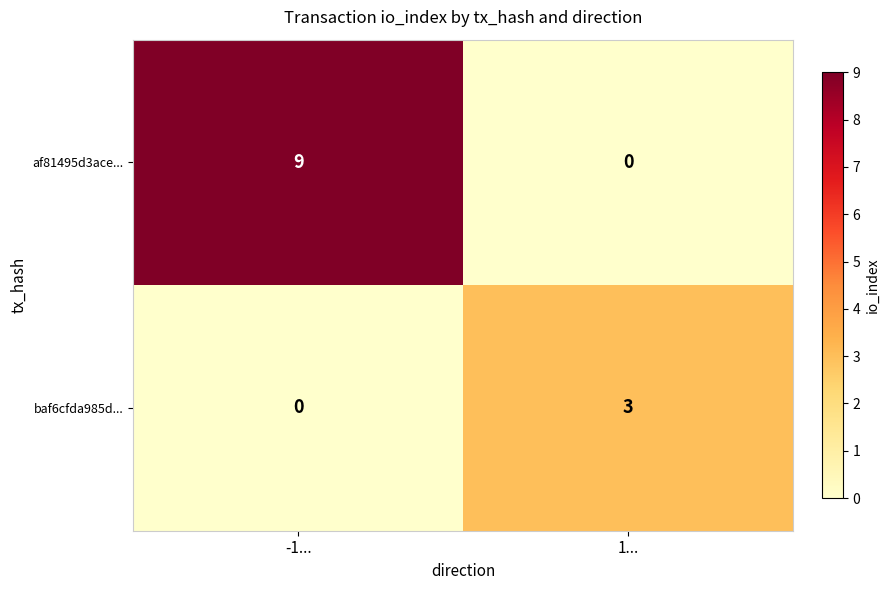

Which series has the largest range (max minus min)?

af81495d3ace...